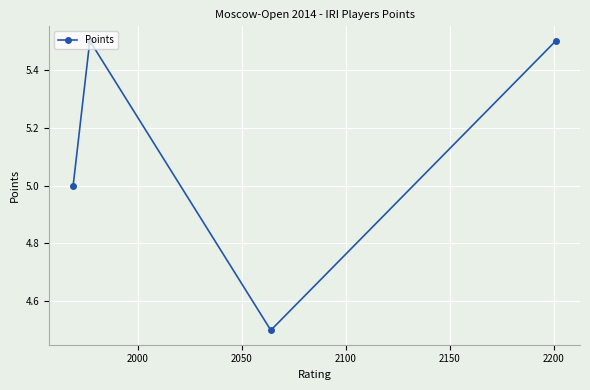

What is the greatest value displayed?

5.5